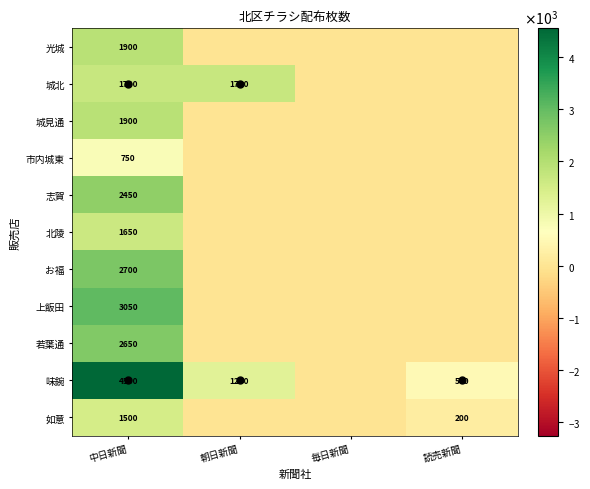

Which series changed the most between 朝日新聞 and 読売新聞?

城北